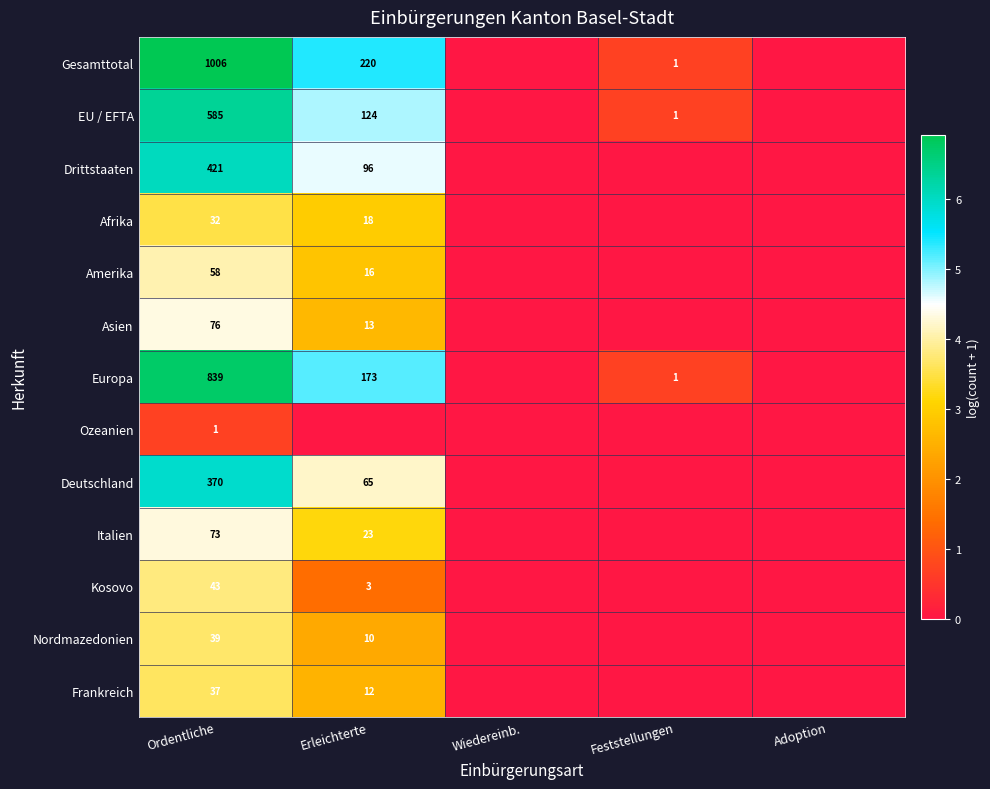

At which category is the sum across all series the highest?

Ordentliche